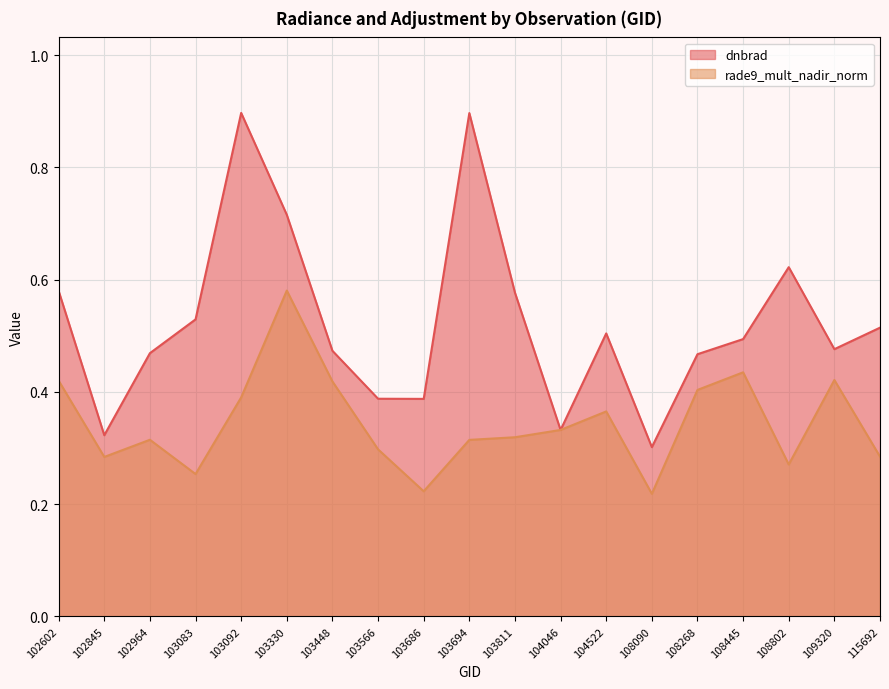

What is the smallest value displayed?

0.2